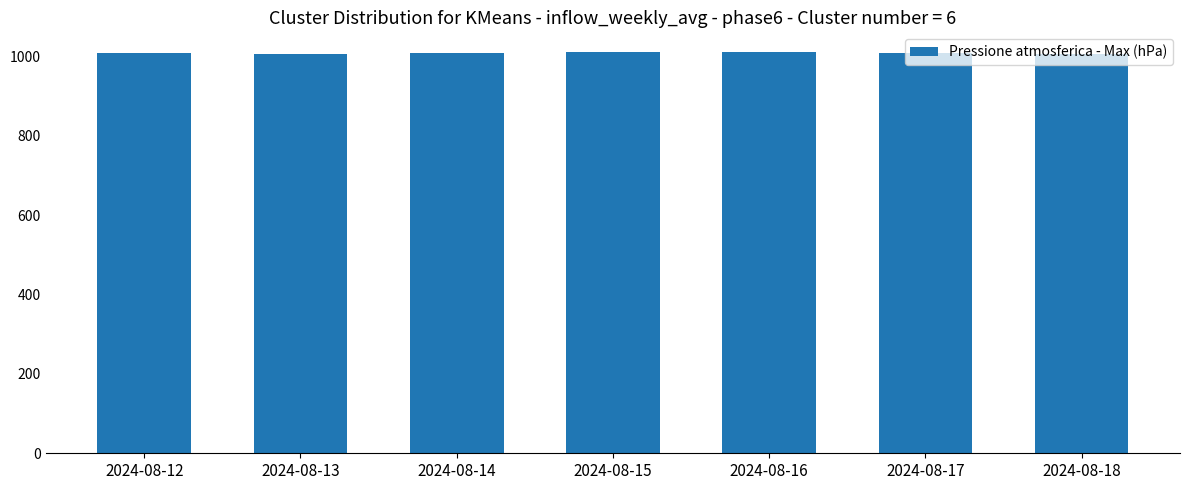

What is the change in value from 2024-08-14 to 2024-08-16?

+2.4